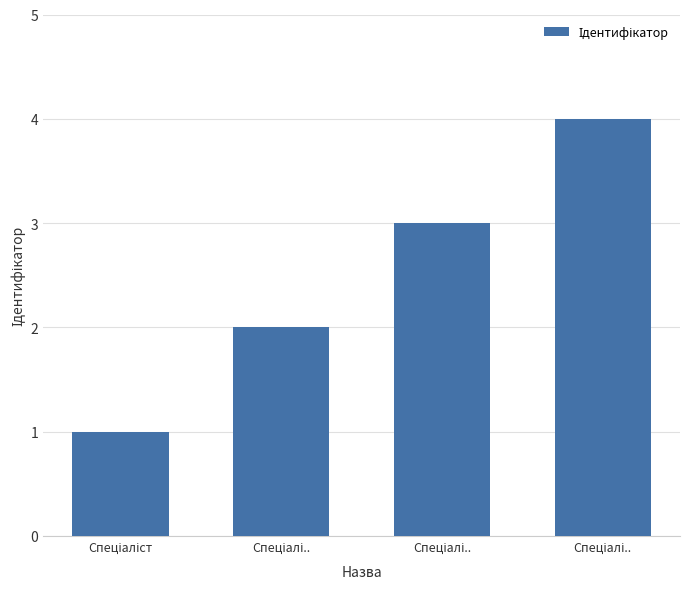

What is the sum of all values?

10